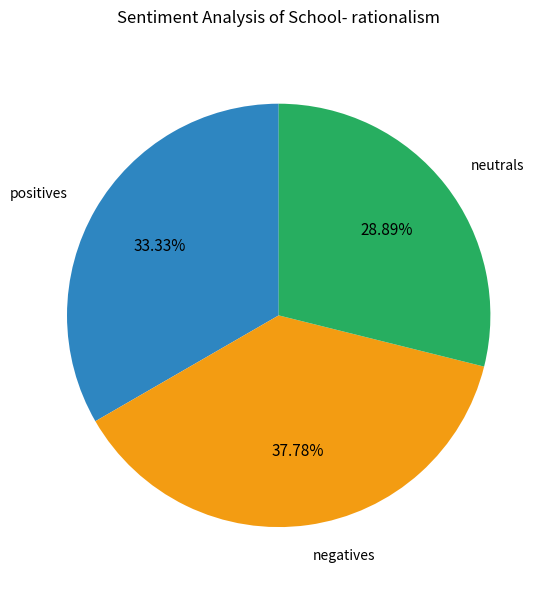

To the nearest percent, what is the average slice percentage?

33%